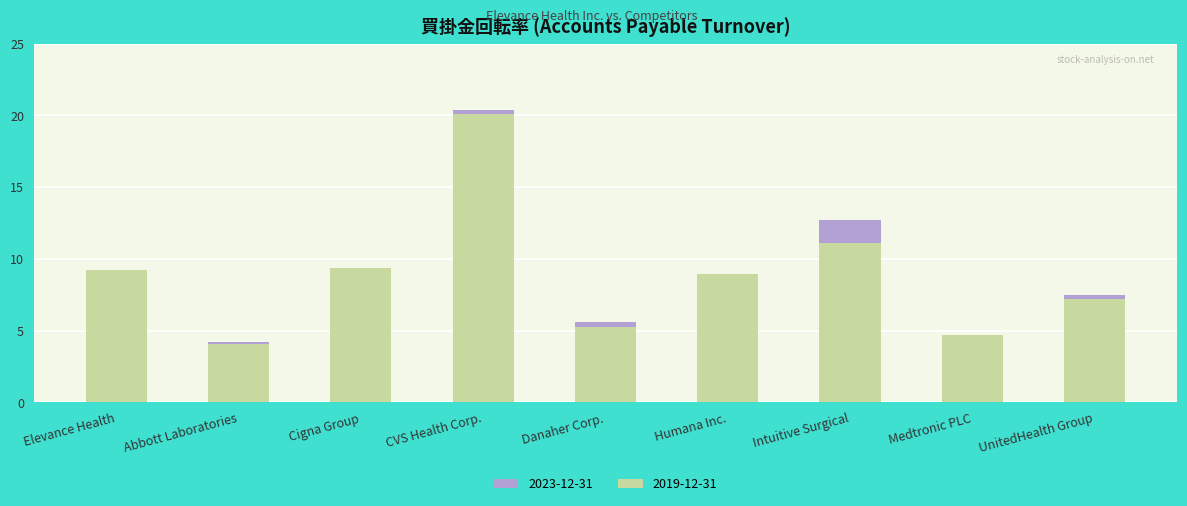

Rank the series by their maximum value, from highest to lowest.

2023-12-31, 2019-12-31